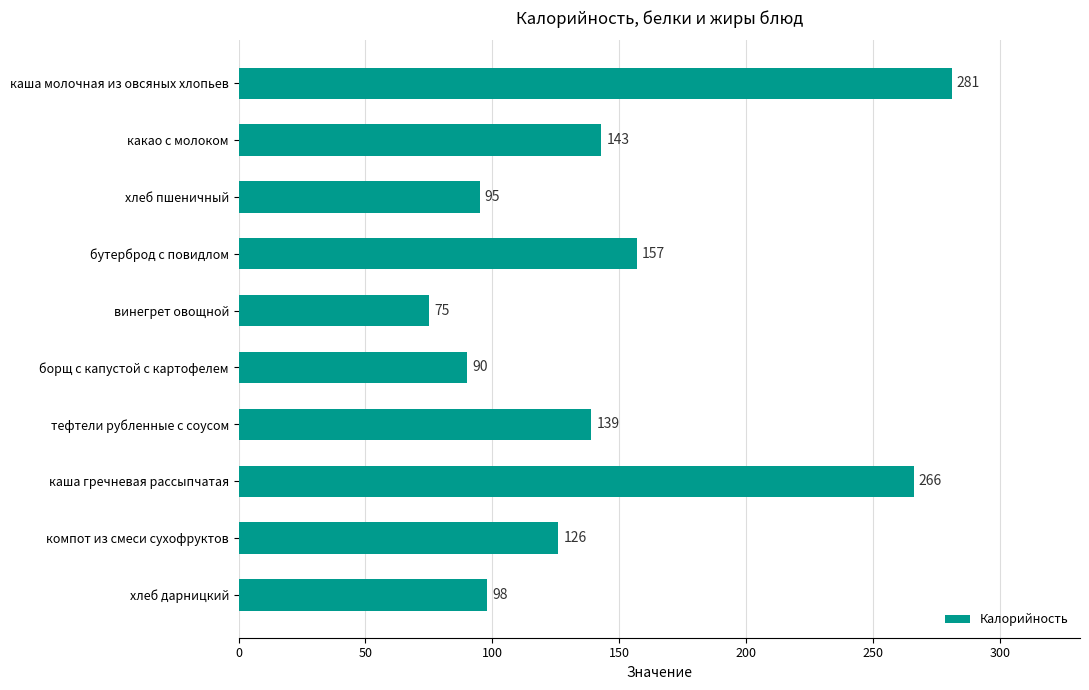

List the labels in order of value, largest first.

каша молочная из овсяных хлопьев, каша гречневая рассыпчатая, бутерброд с повидлом, какао с молоком, тефтели рубленные с соусом, компот из смеси сухофруктов, хлеб дарницкий, хлеб пшеничный, борщ с капустой с картофелем, винегрет овощной